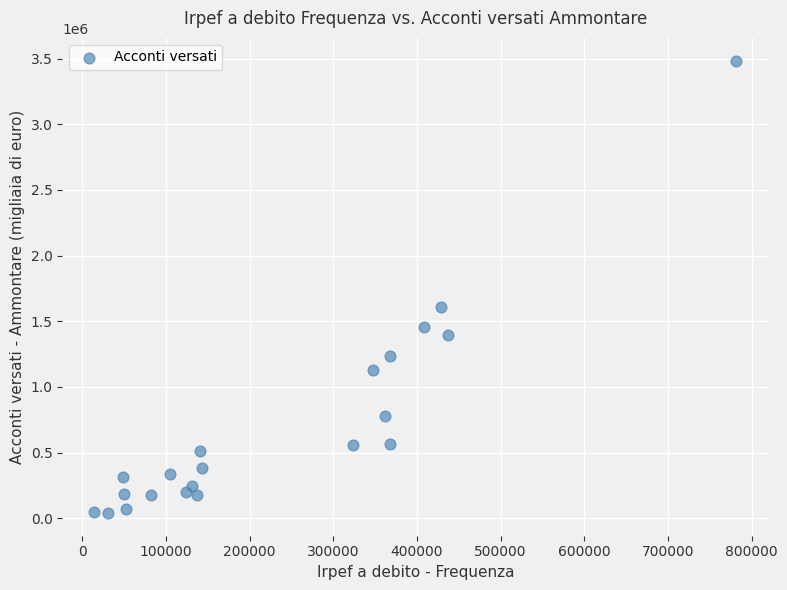

What is the range of X values (max minus min)?

766968